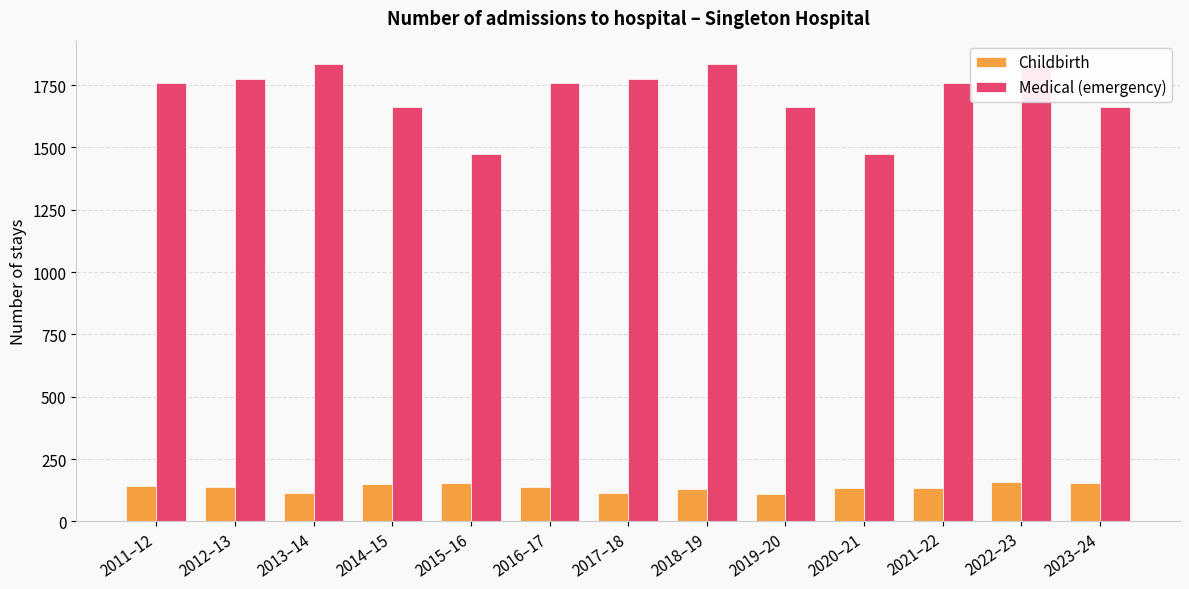

The value of Childbirth at 2013–14 is 62. True or false?

False